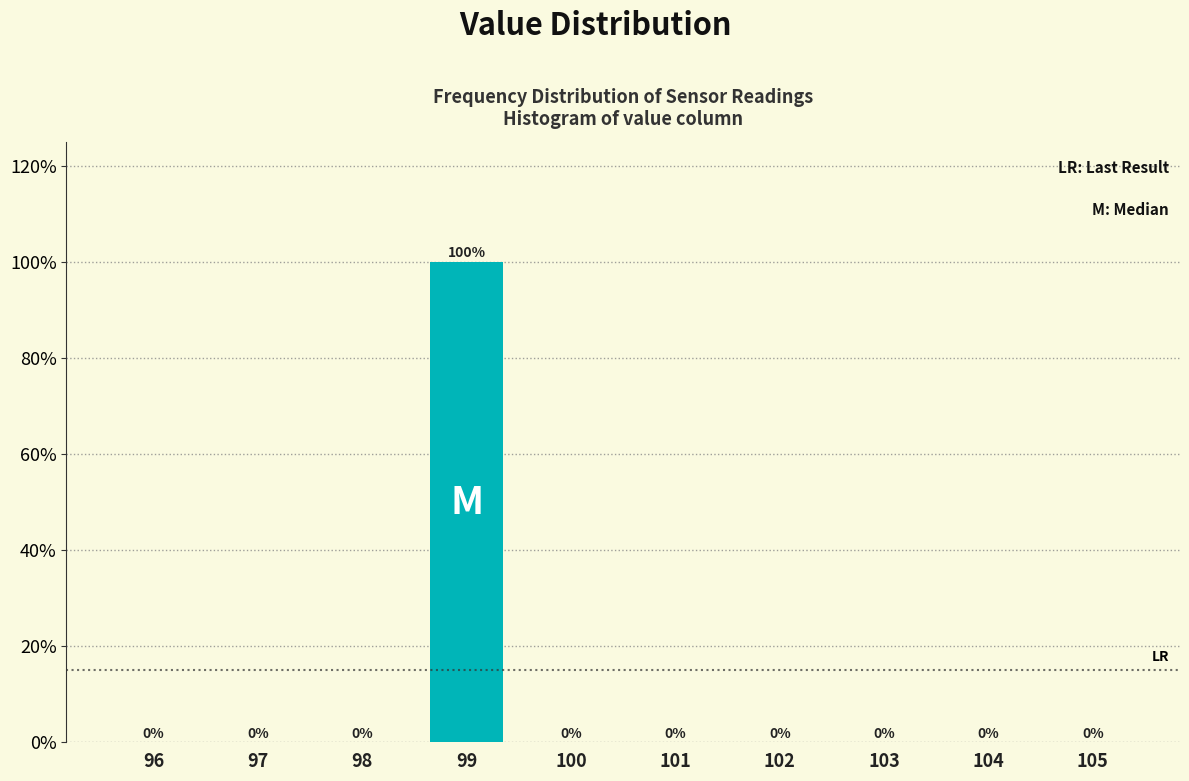

Reading right to left, what are all the values shown in this chart?

105=0	104=0	103=0	102=0	101=0	100=0	99=100	98=0	97=0	96=0